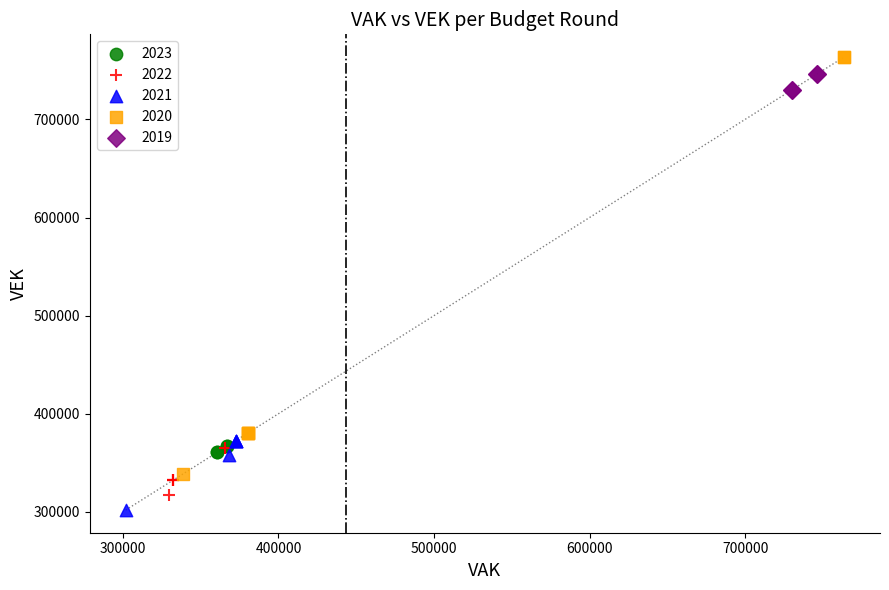

Which series has the widest spread of Y values?

2020